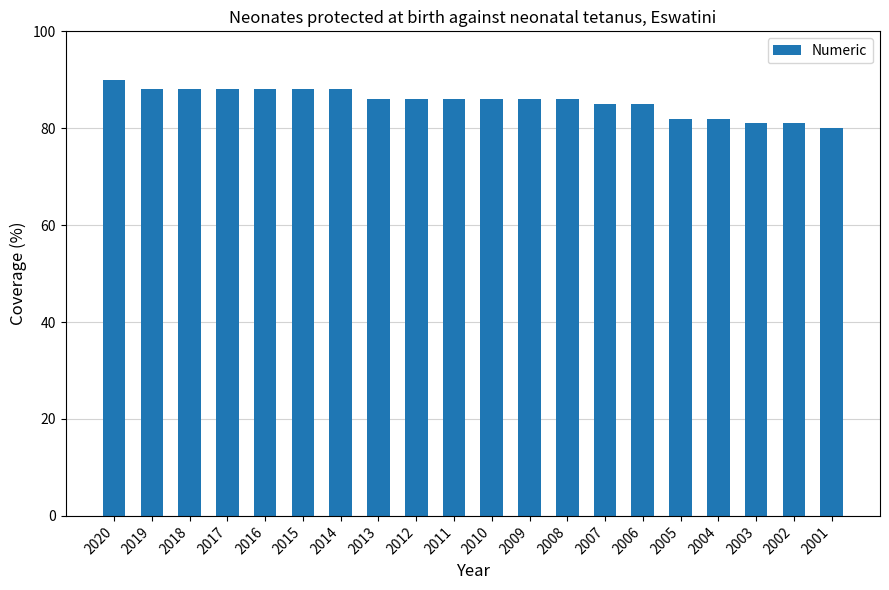

What value does the data have at 2012, to the nearest 10?

90